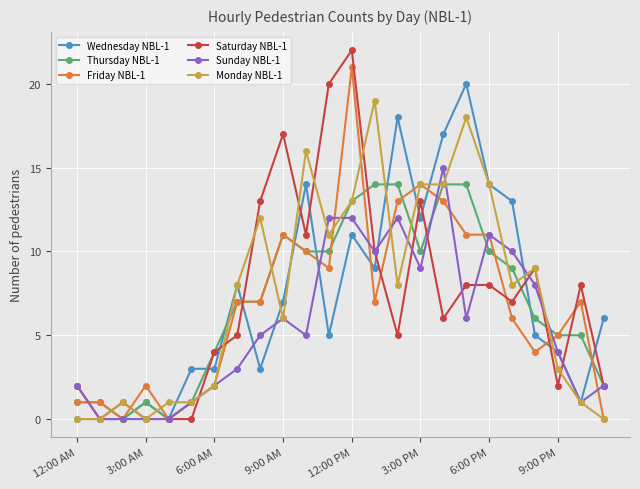

What is the sum of all Saturday NBL-1 values?

173